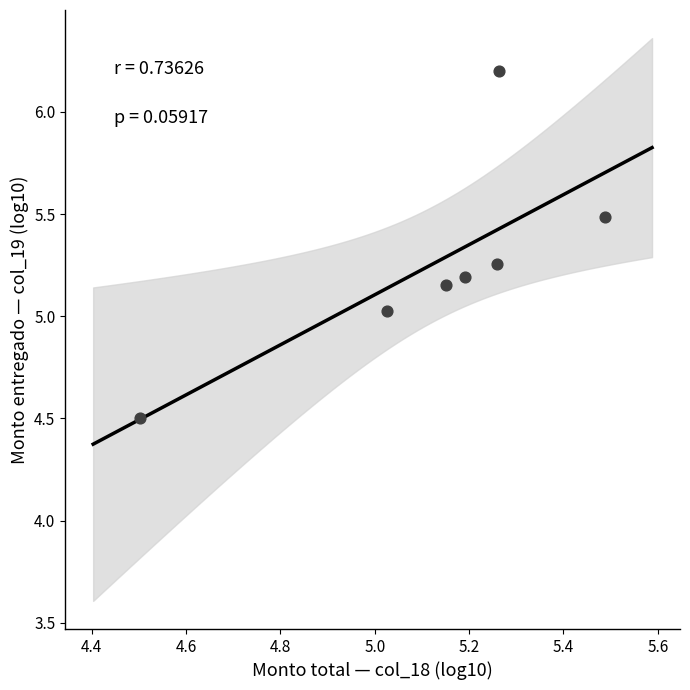

What is the range of Y values (max minus min)?

1.7